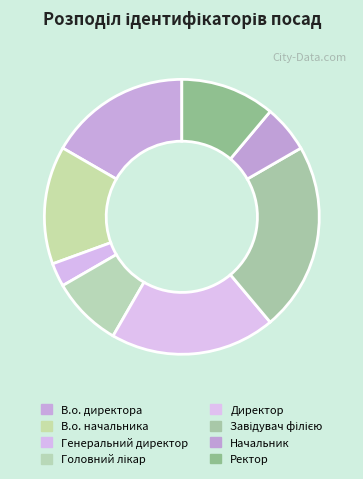

Which slice is the largest?

Завідувач філією